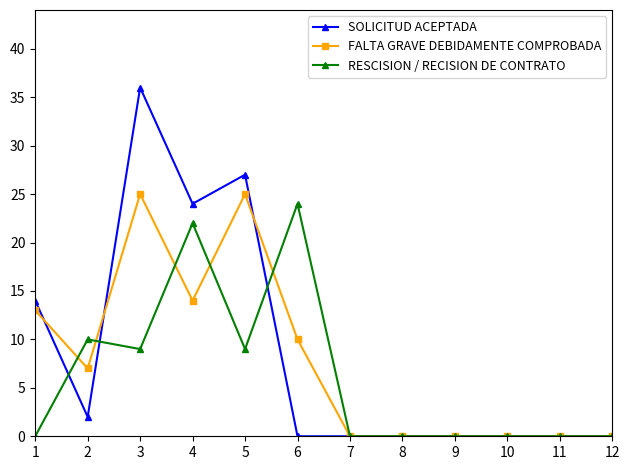

True or false: RESCISION / RECISION DE CONTRATO has a value of 0 at 10.

True